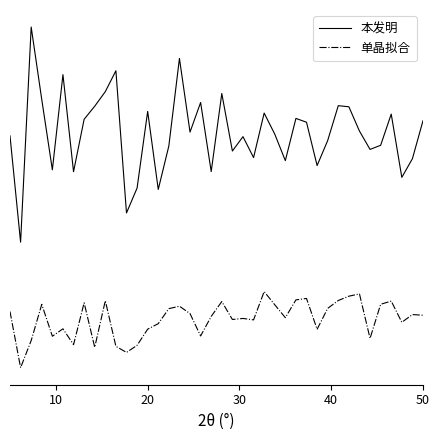

Does the chart display data point markers on the line(s)?

No